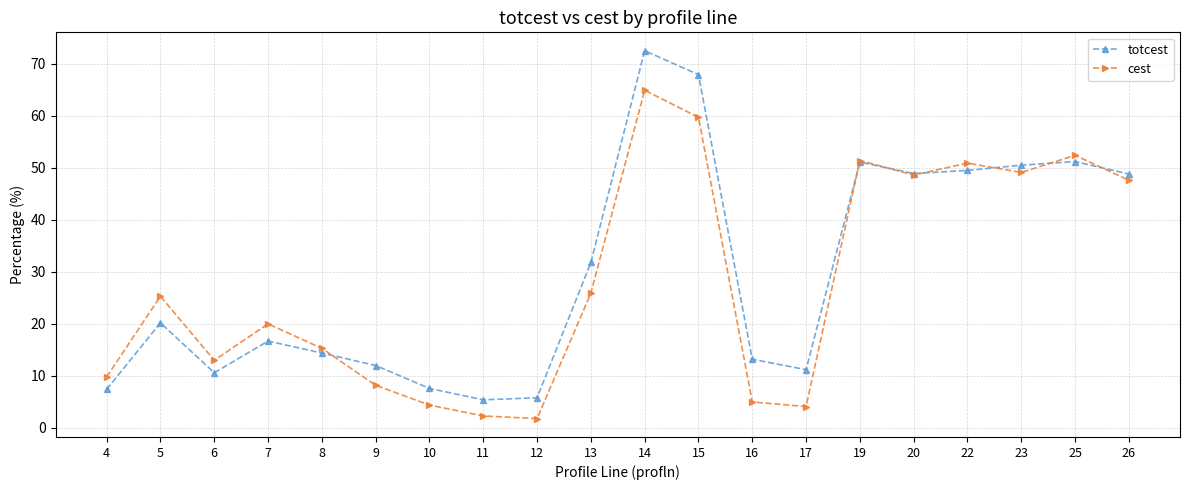

What are all the series names shown in the legend?

totcest, cest